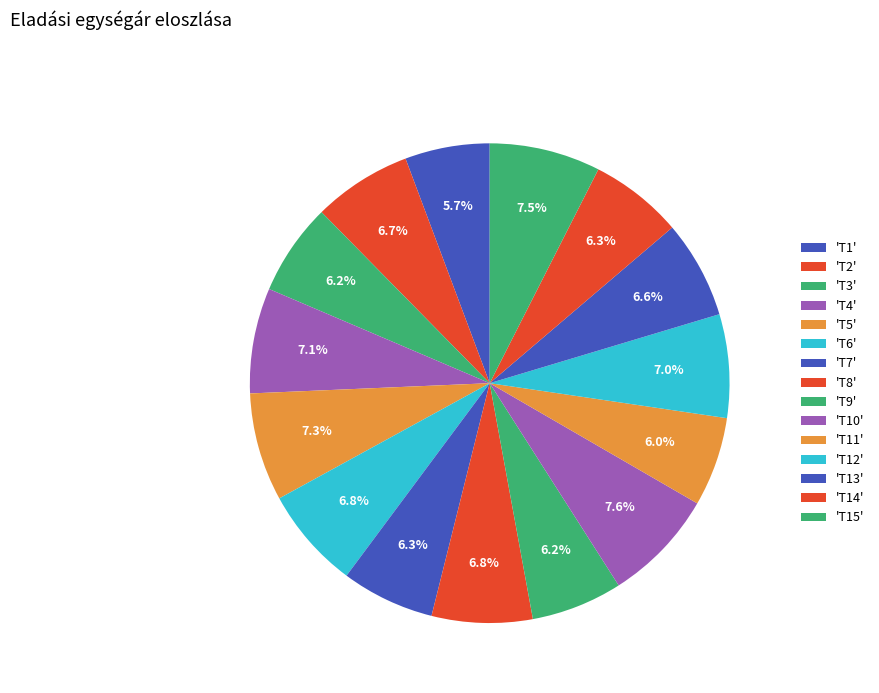

Count the number of slices in the pie.

15